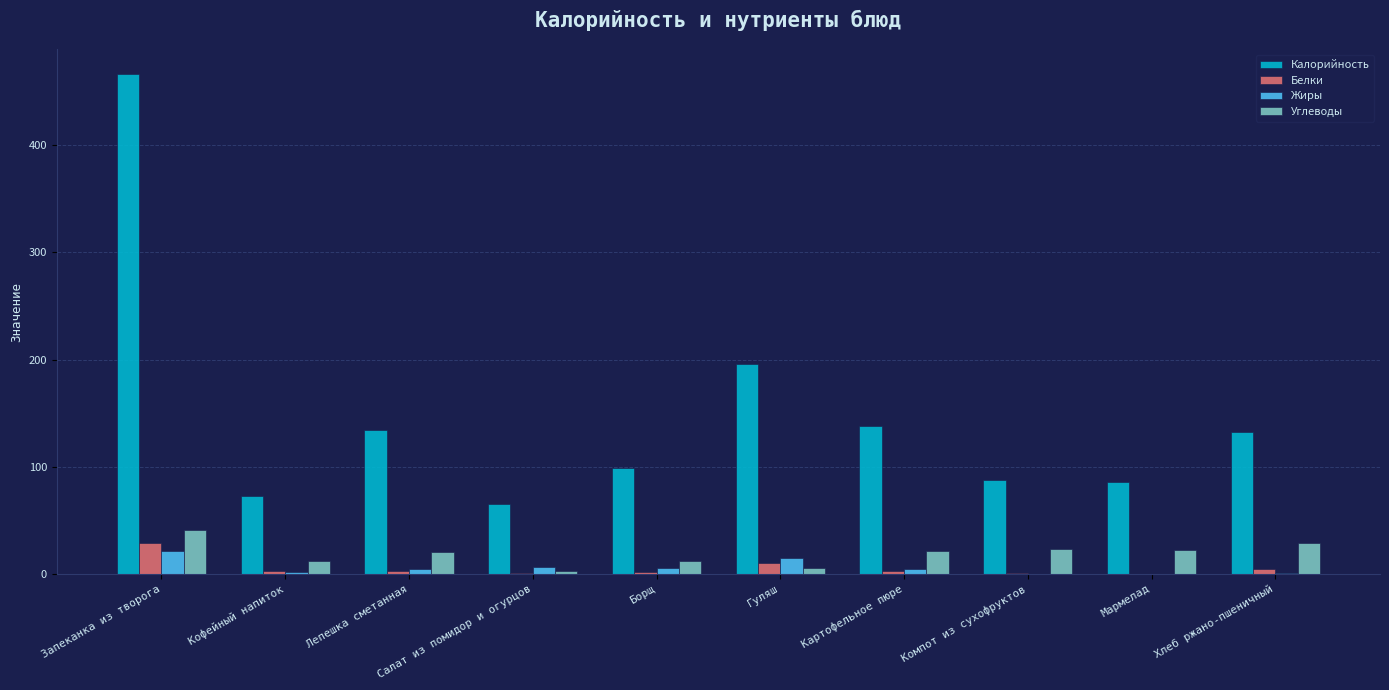

At which category does the chart reach its peak across all series?

Запеканка из творога